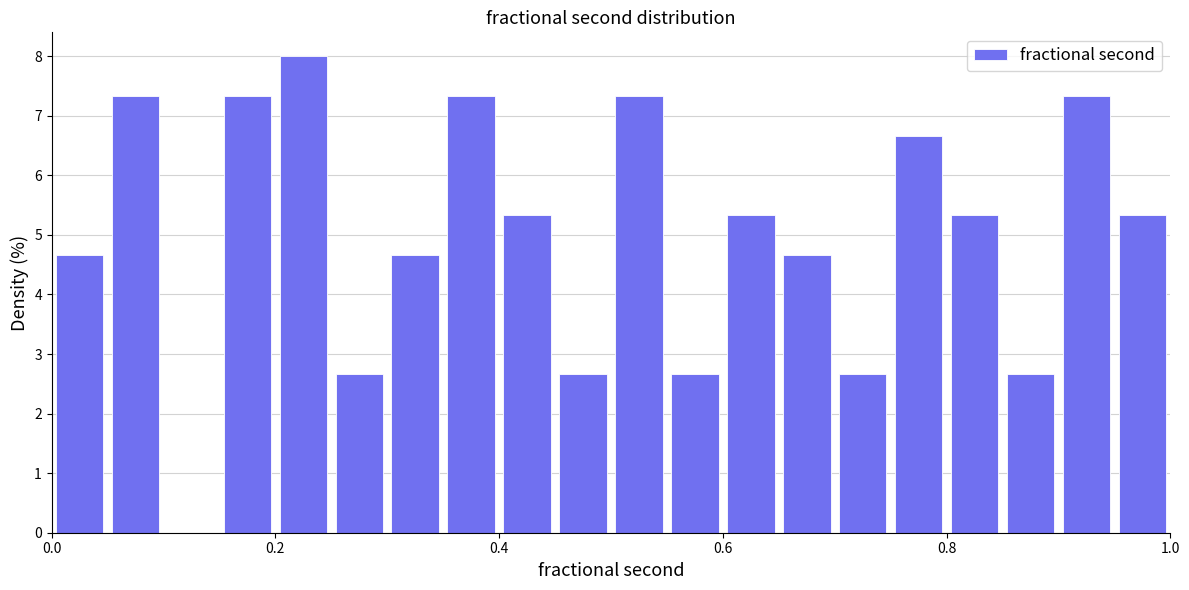

Read against the x-axis, roughly where is the centre of the tallest bar?

0.22